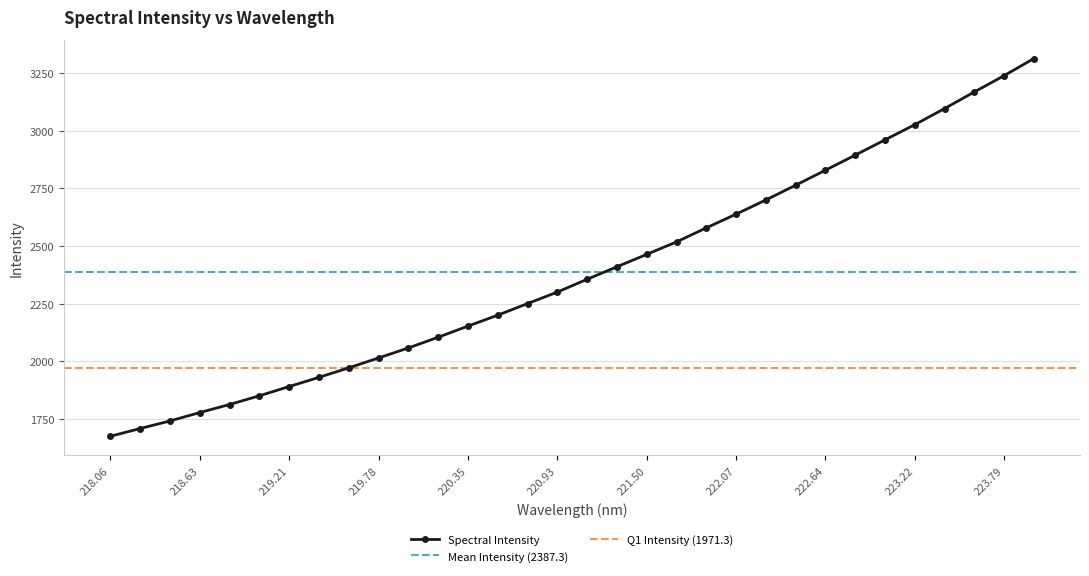

What is the label of the 28th point from the right?

218.8244